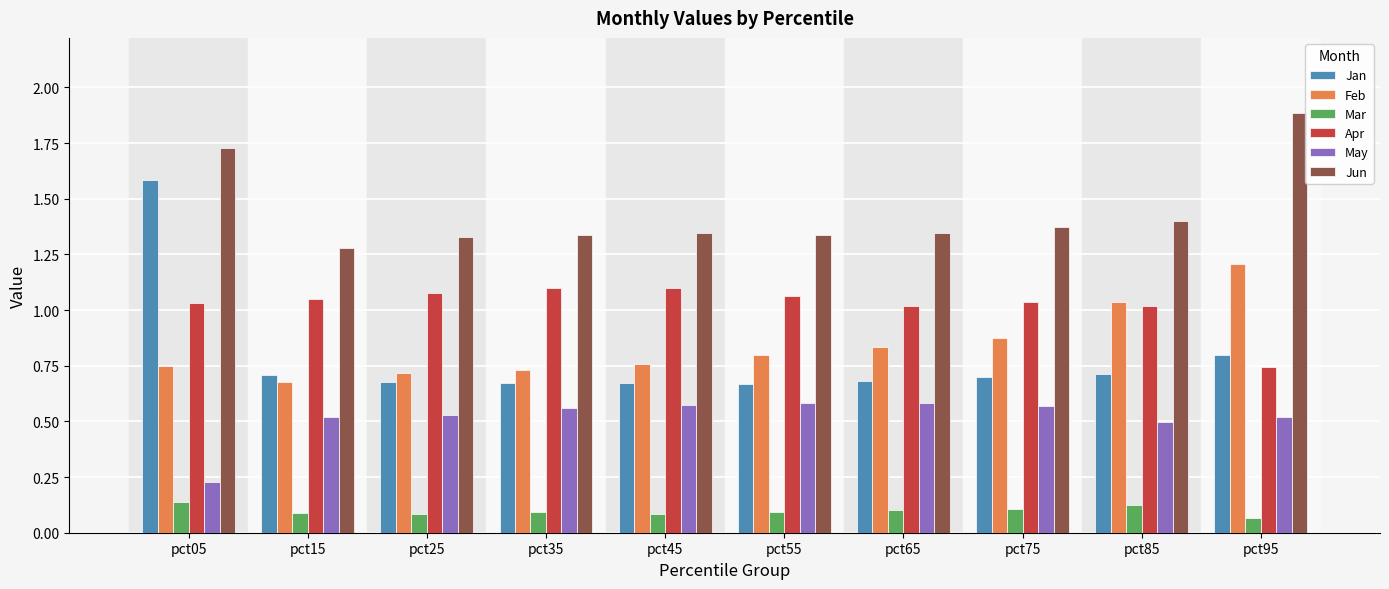

True or false: Apr has a value of 1.0 at pct85.

True